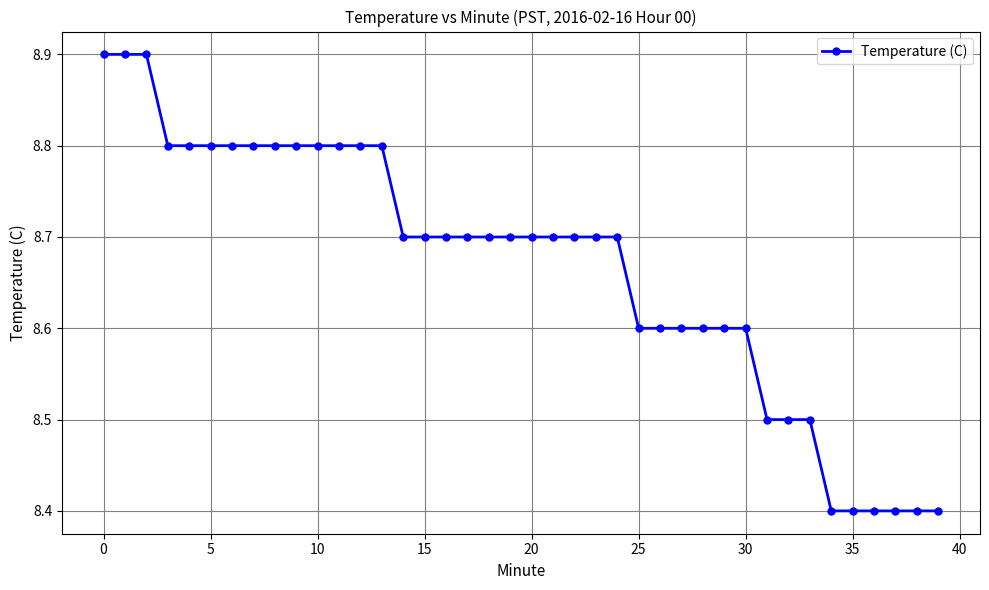

How many values are between 8 and 9?

40